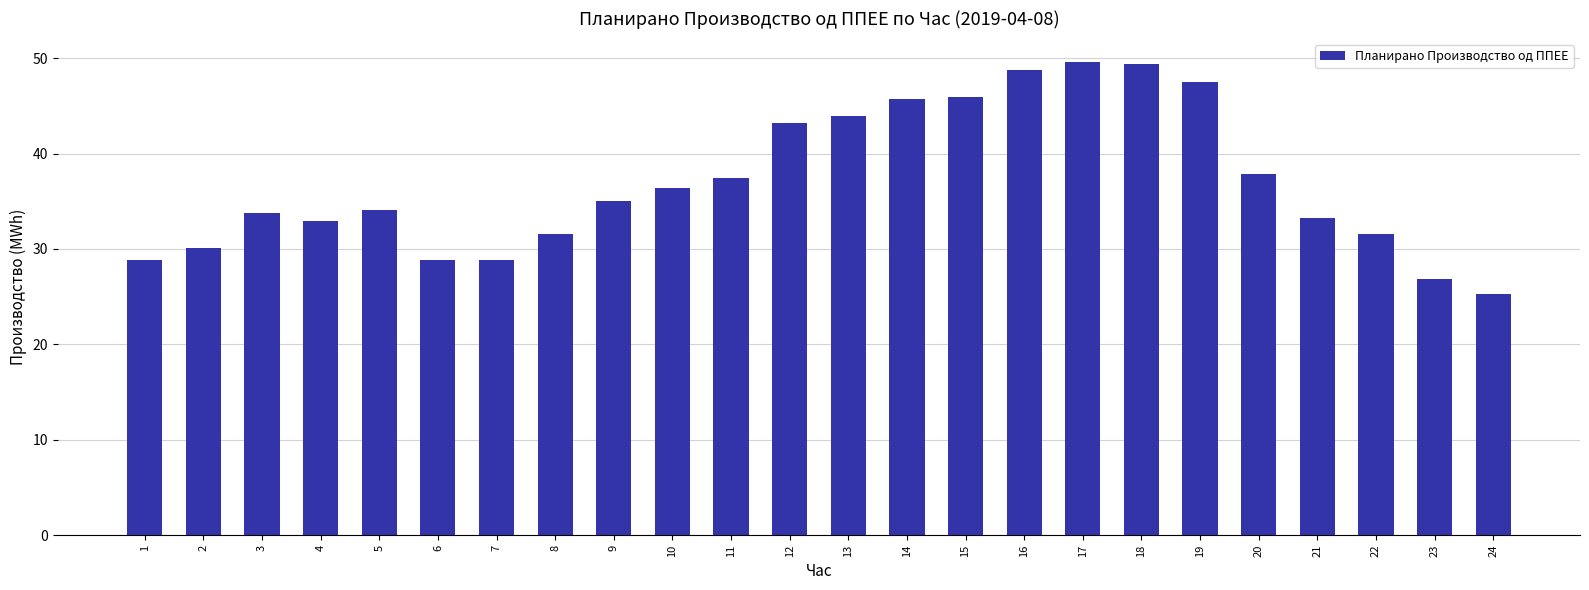

How many values exceed 35?

12